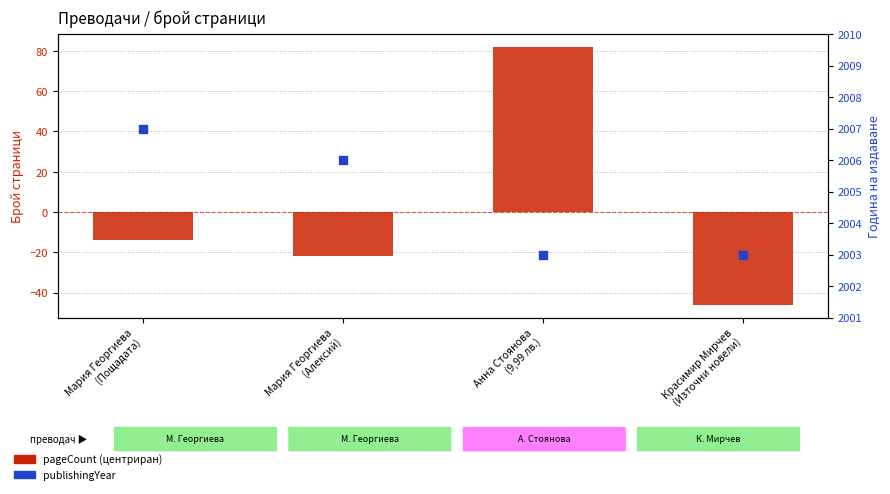

Is the value of publishingYear at Красимир Мирчев
(Източни новели) greater than the value of pageCount (centered) at Мария Георгиева
(Пощадата)?

Yes